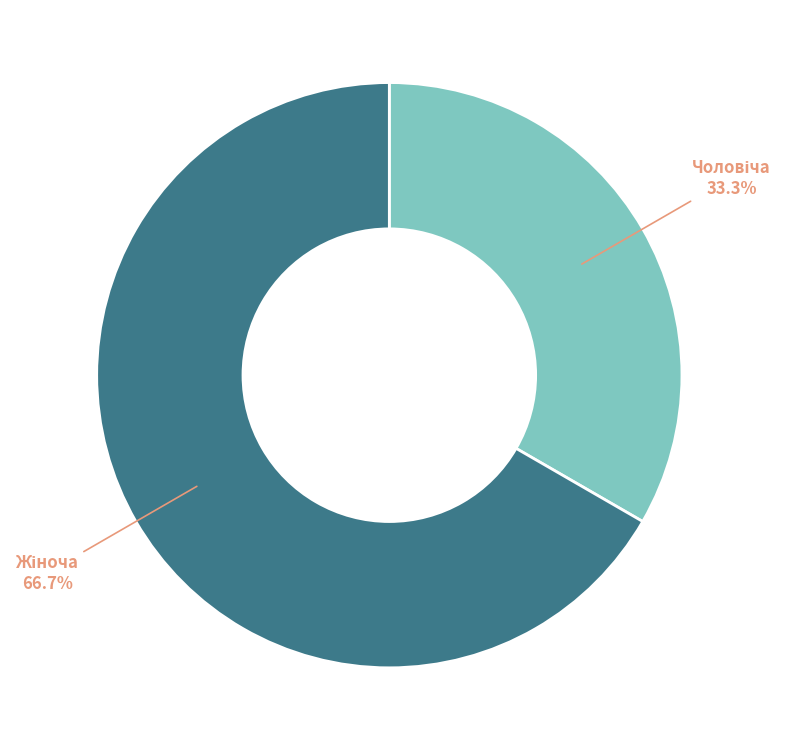

Does any single category account for the majority?

Yes